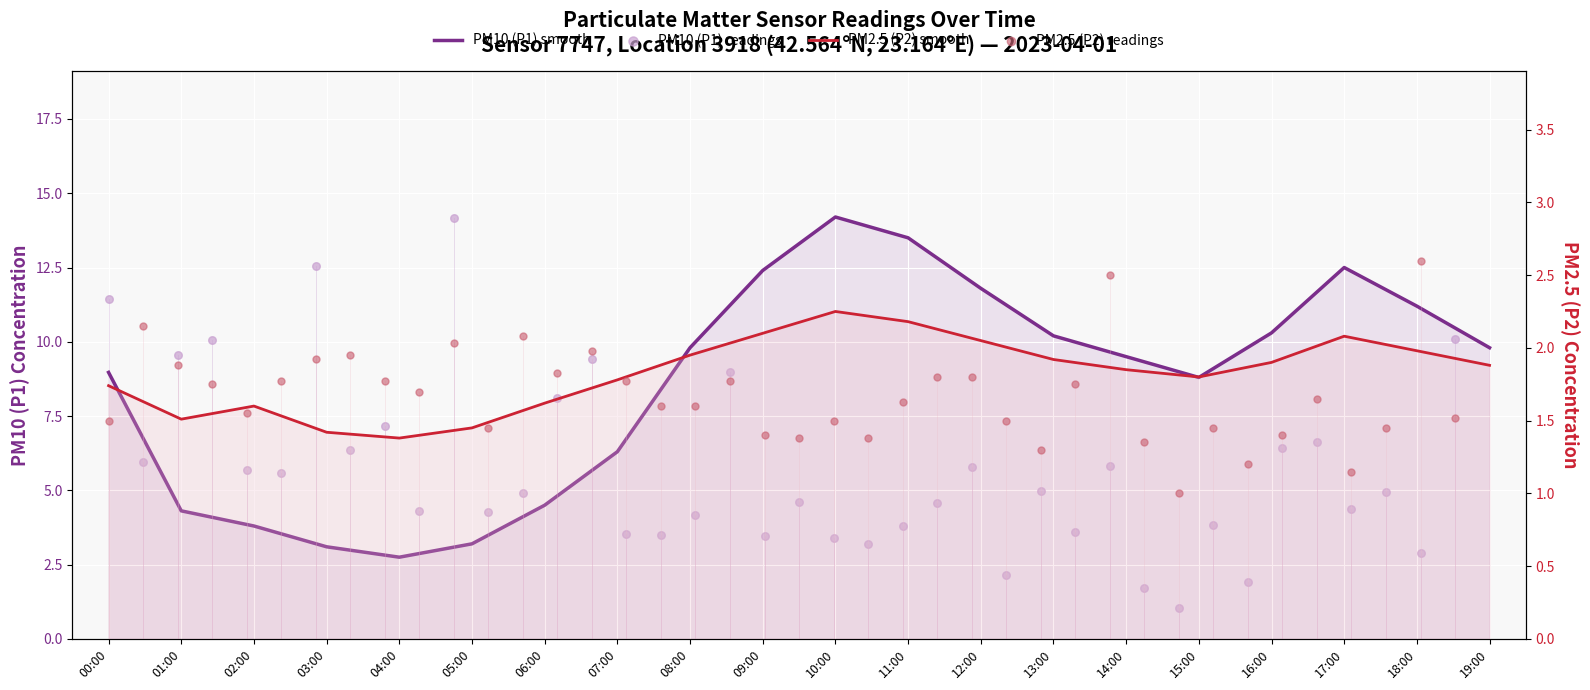

At which category is the sum across all series the highest?

10:00